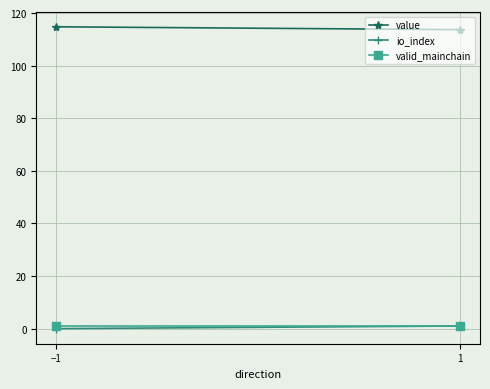

Is the value of value at 1 greater than the value of io_index at −1?

Yes